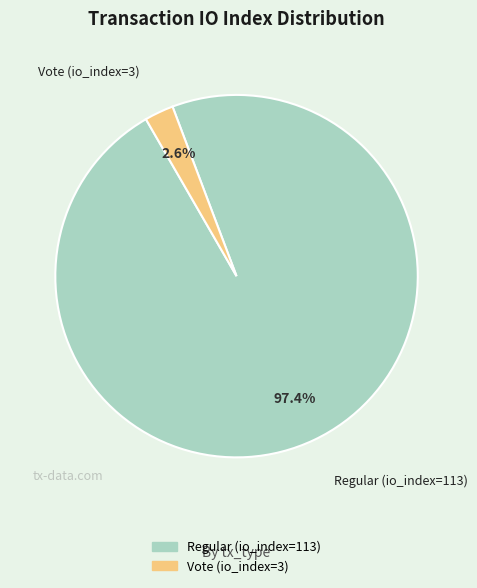

Is Vote (io_index=3) the majority of the pie?

No